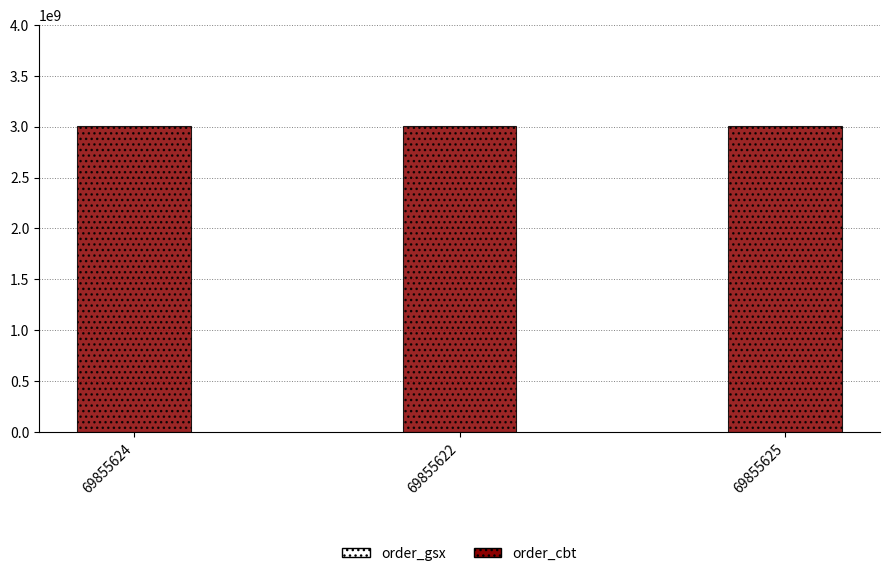

What is the approximate value of order_gsx at 69855622?

594702